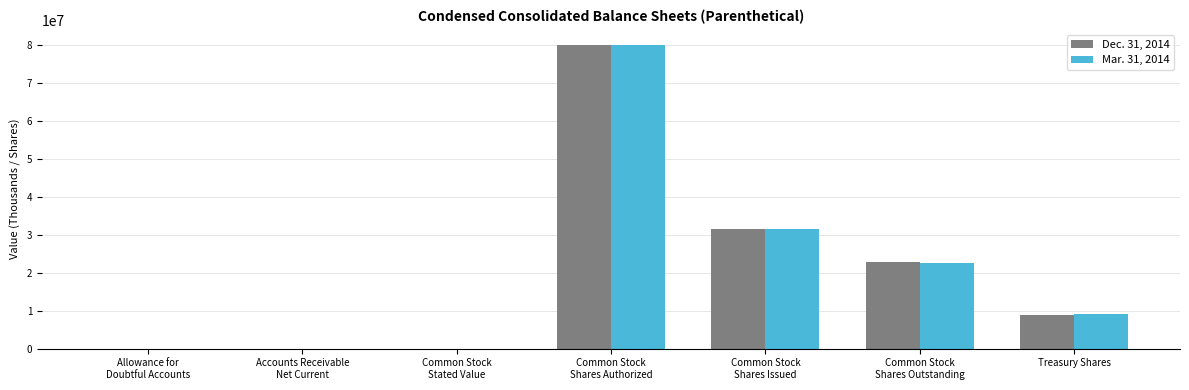

What is the maximum value shown in the chart?

80000000.0